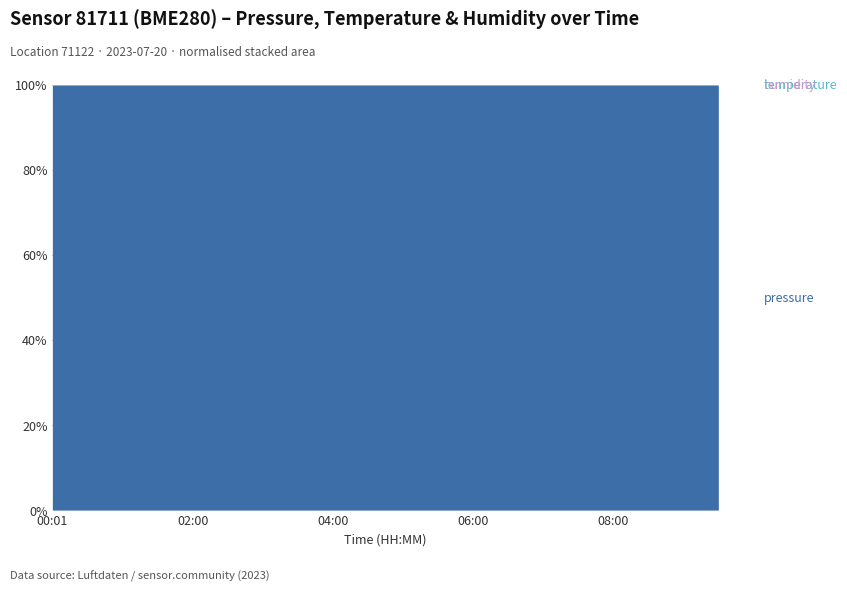

Which series has the largest total across all categories?

pressure